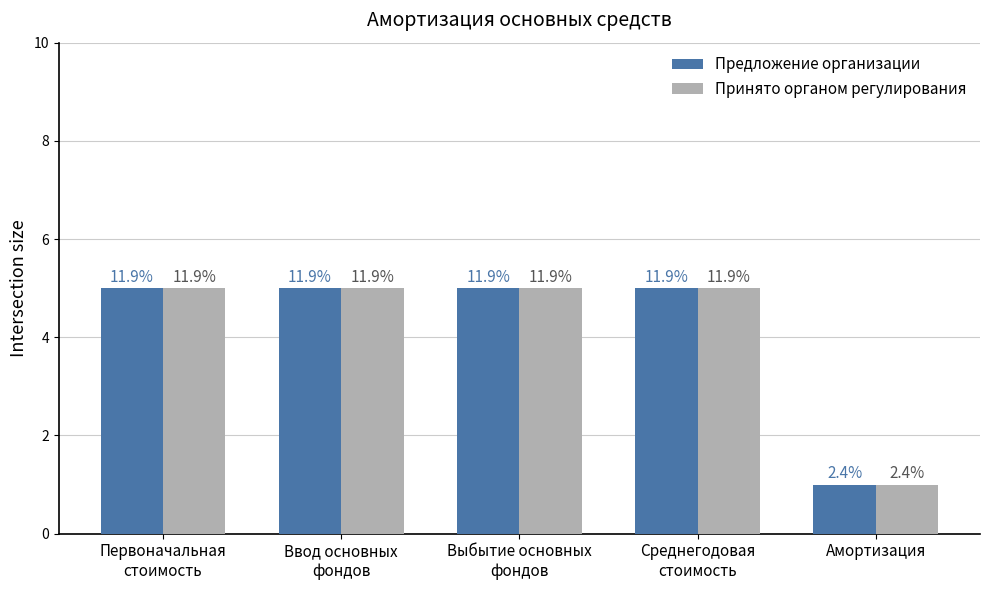

How many bars are there in total?

10